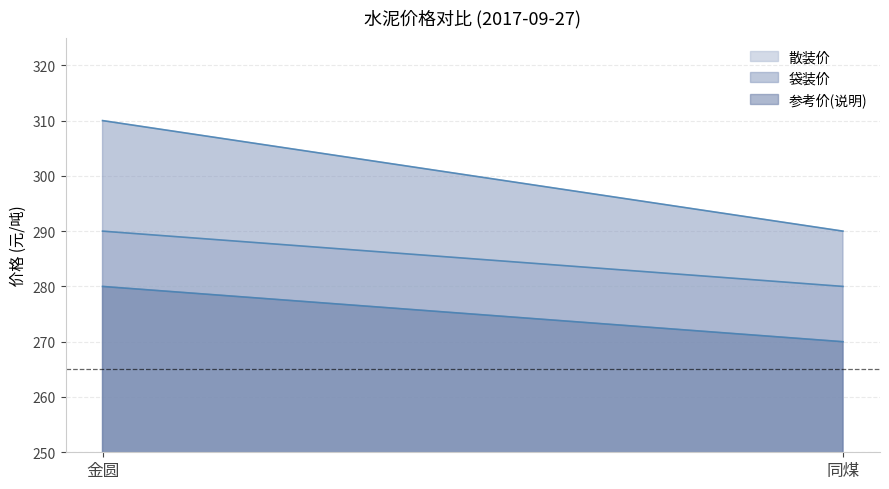

Reading left to right, list all the values displayed in this chart.

散装价: 290	280
袋装价: 310	290
参考价(说明): 280	270